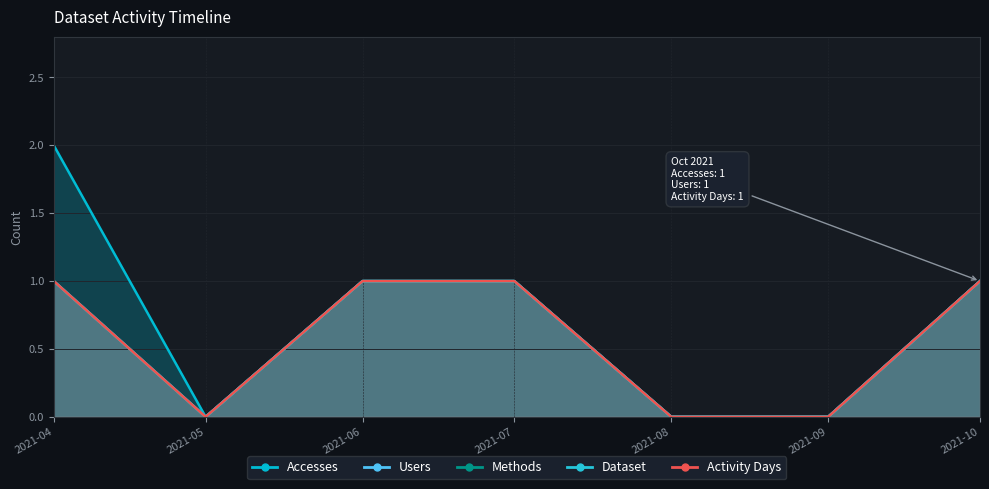

Is it true that Users equals 0 at 2021-09?

False